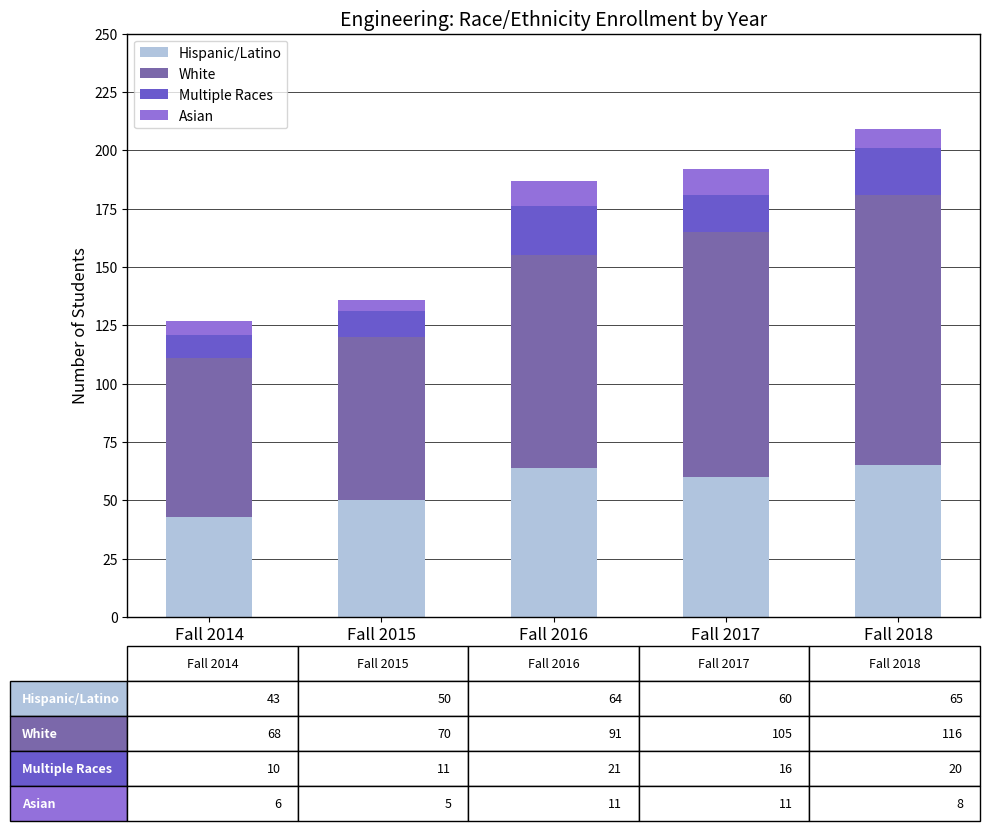

What is the total value across all series at Fall 2015?

136